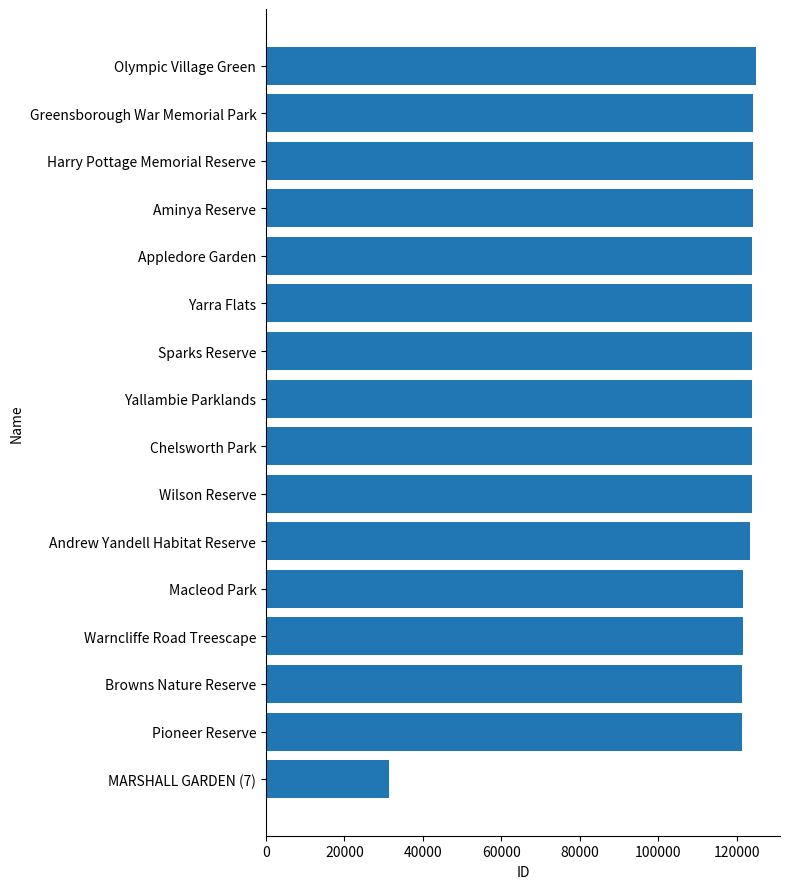

Which category has the lowest value across all series?

MARSHALL GARDEN (7)